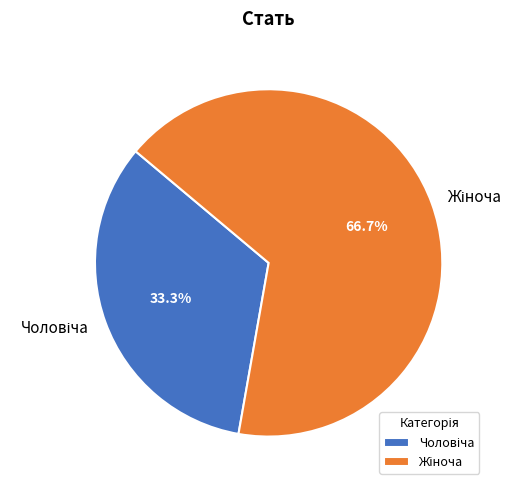

Does any single category account for the majority?

Yes